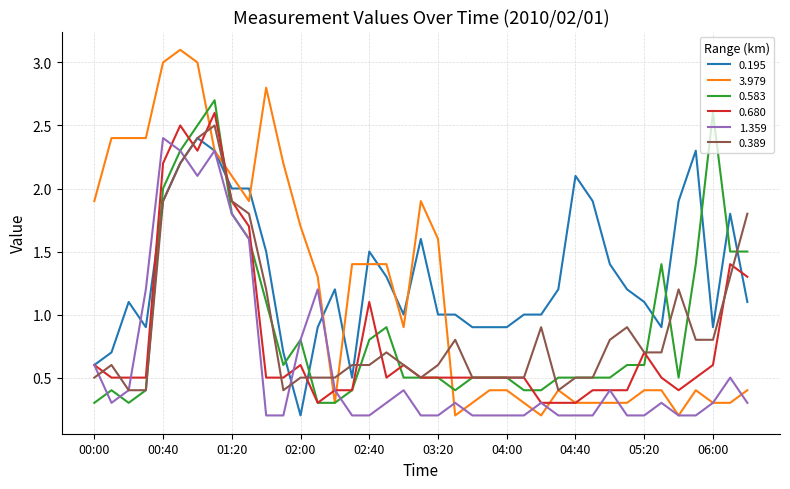

Which series has the largest total across all categories?

0.195